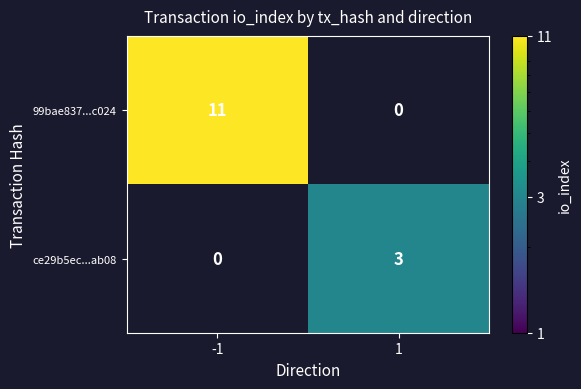

True or false: 99bae837...c024 has a value of 18.5 at -1.

False